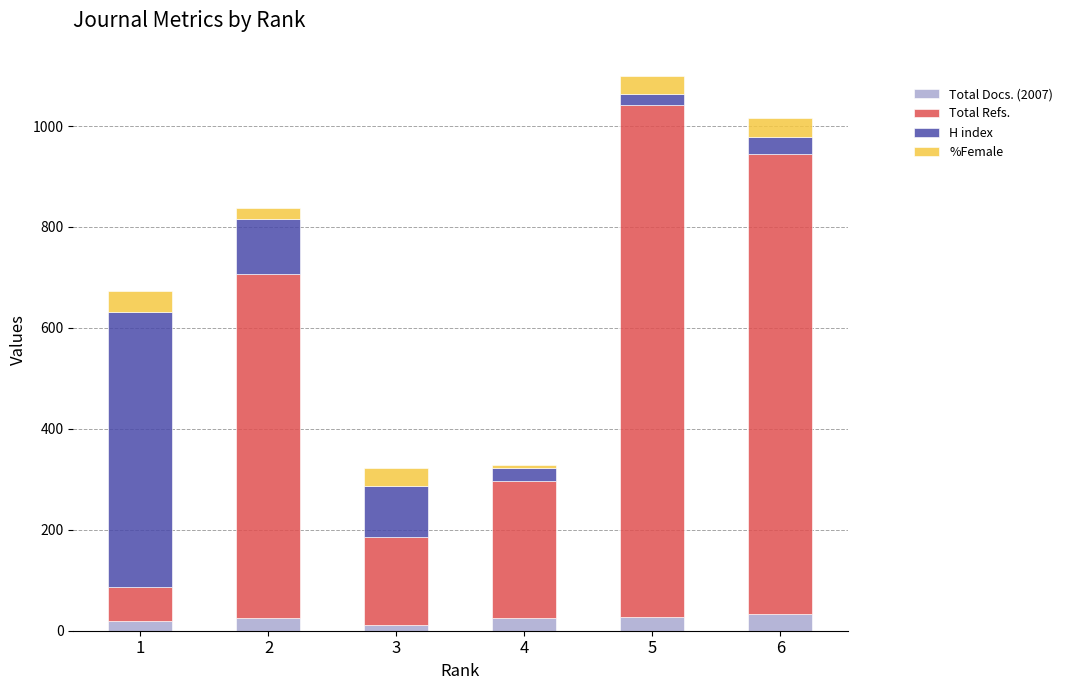

What is the approximate value of Total Refs. at 2?

682